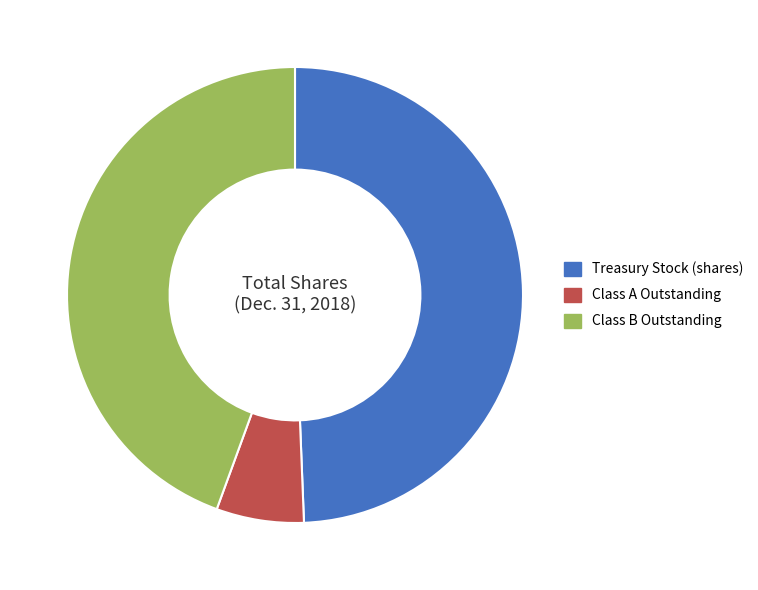

Combined, do Treasury Stock (shares) and Class A Outstanding account for over 50%?

Yes